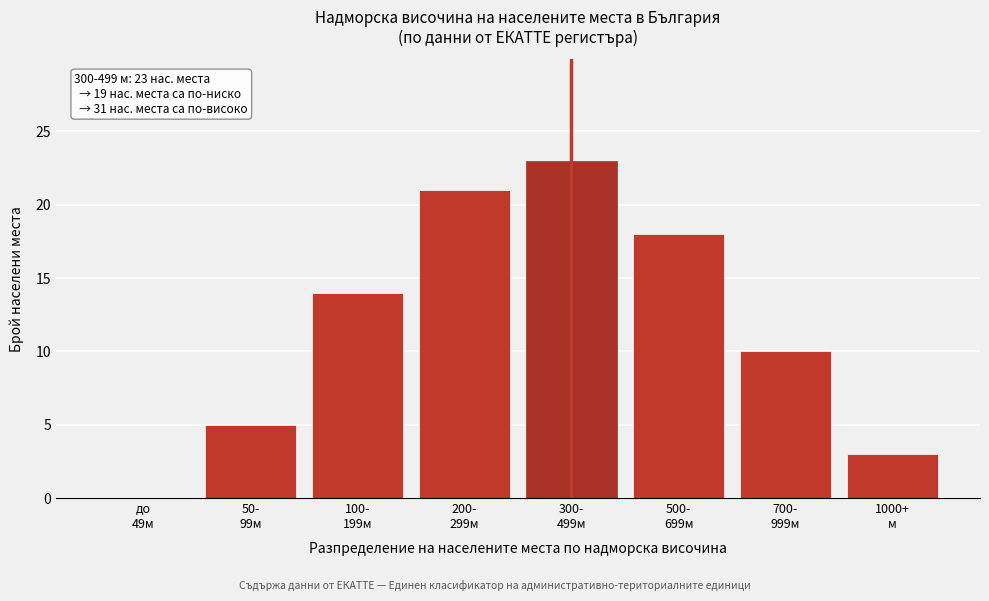

What is the maximum value shown in the chart?

23